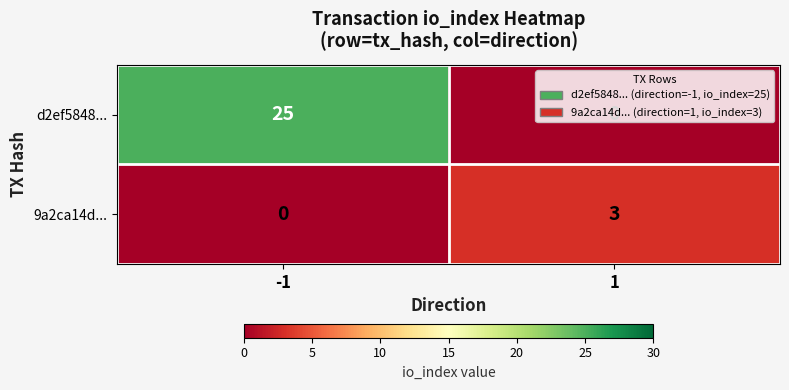

The value of d2ef5848... at 1 is 0. True or false?

True